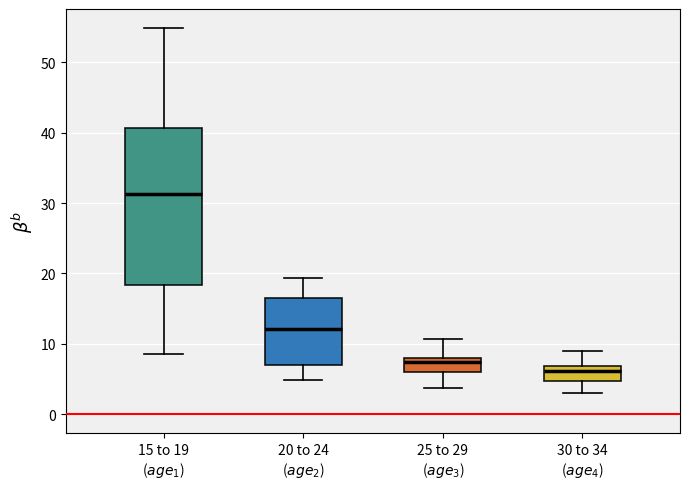

Which box has the lowest median line?

30 to 34 ($age_4$)